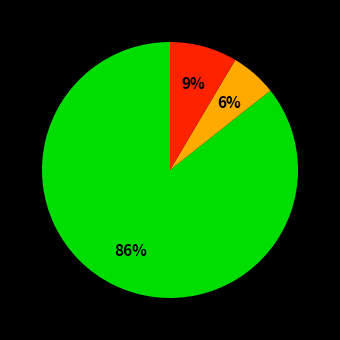

To the nearest percent, what is the average slice percentage?

33%